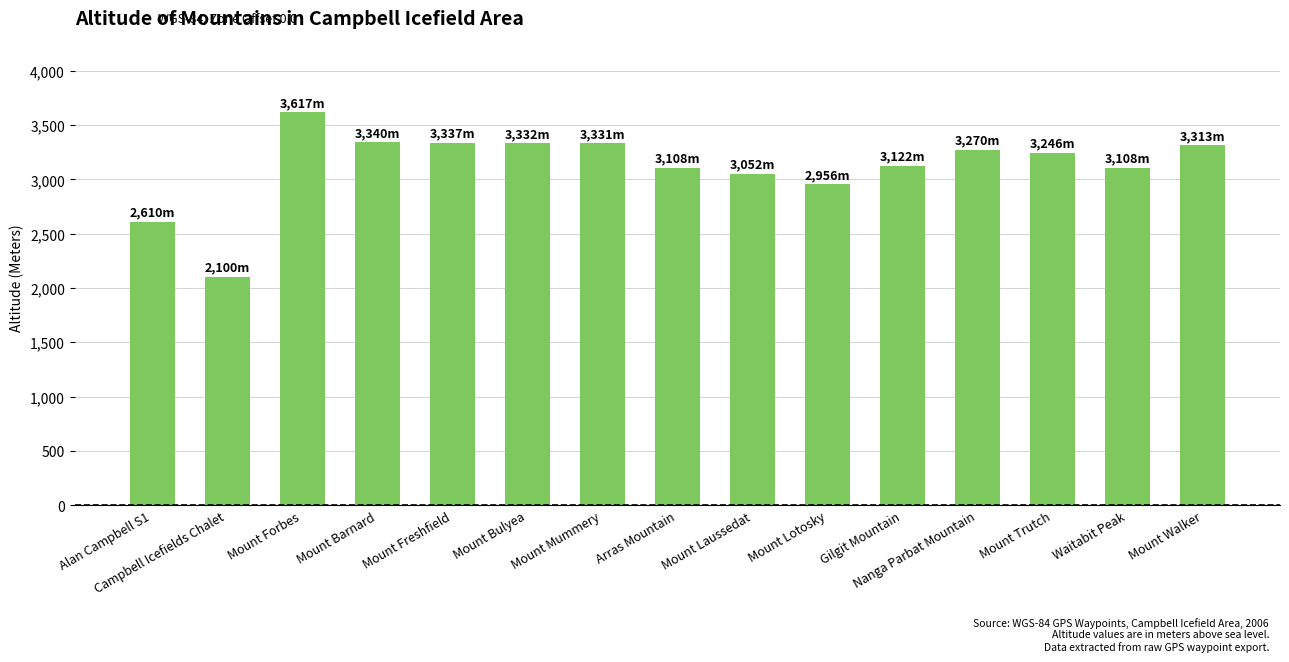

What is the difference between the second highest and second lowest values?

730